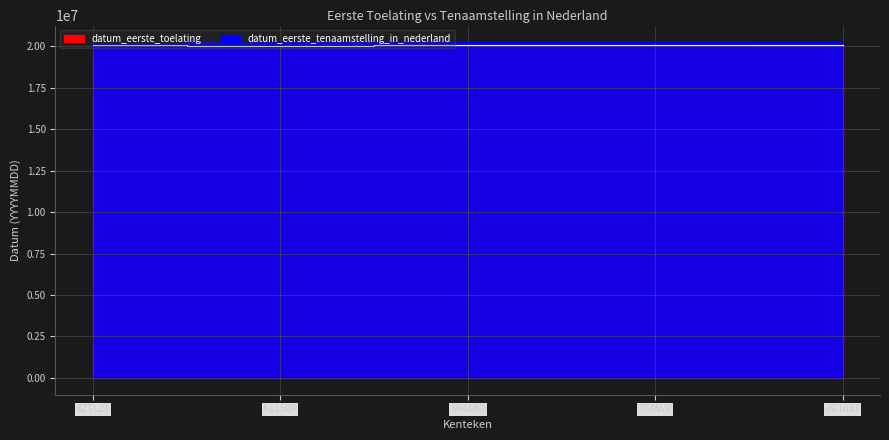

Which category has the highest value in the datum_eerste_toelating series?

T545VP